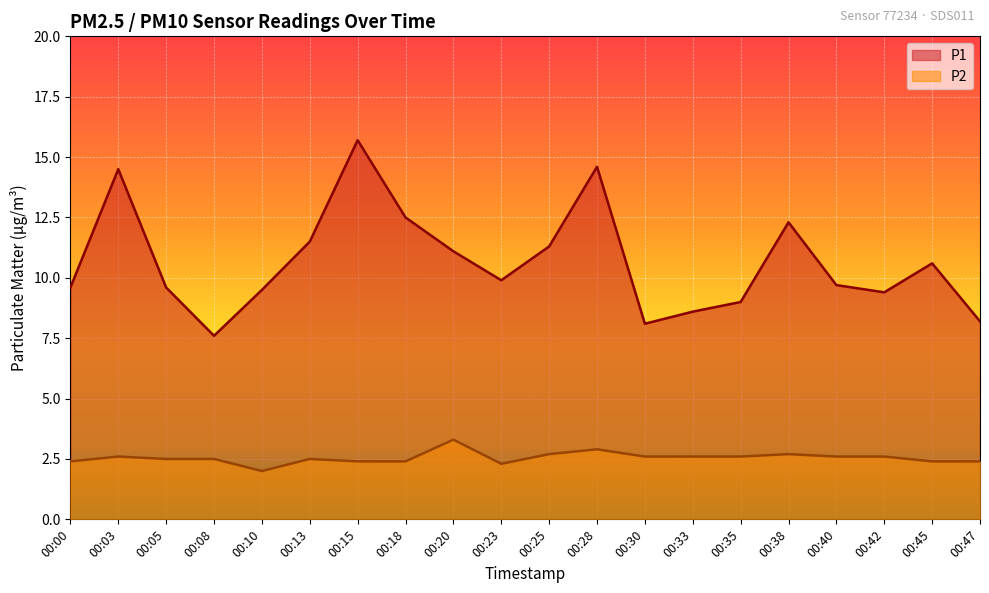

Is it true that P1 equals 9.4 at 00:42?

True